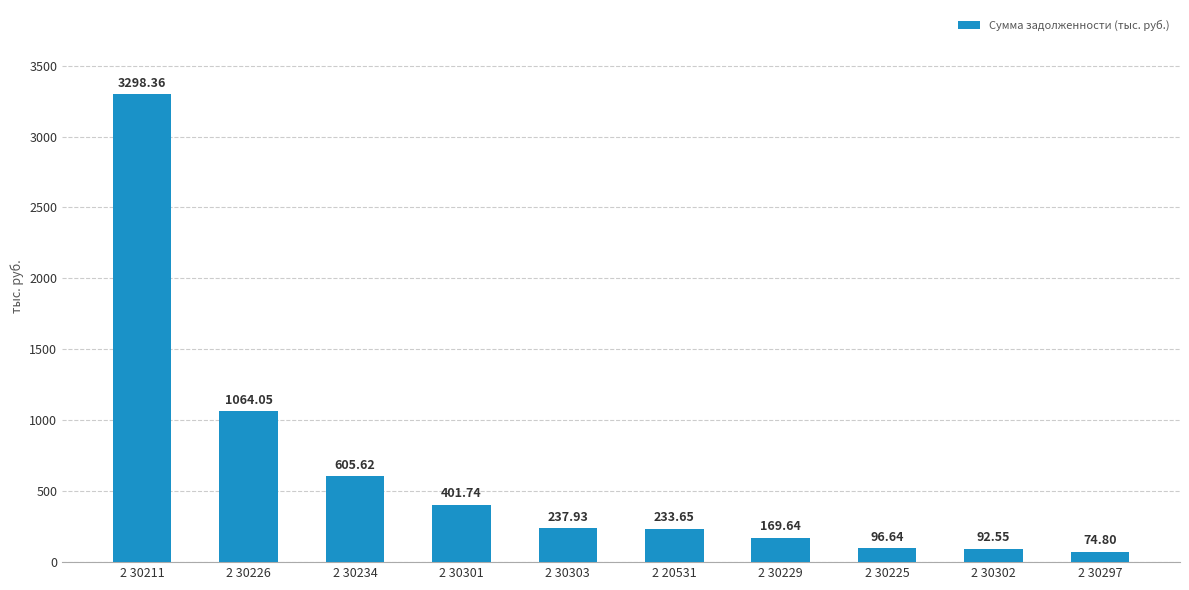

Approximately how many times larger is the value at 2 30302 compared to 2 30225?

1.0